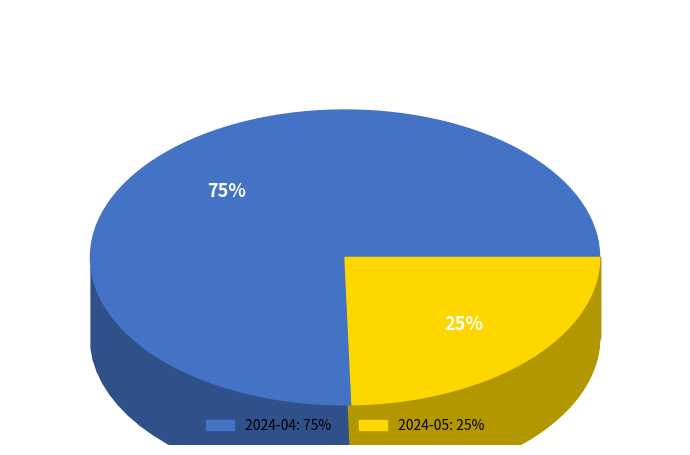

Is it true that 2024-05 is 25% of the pie?

True